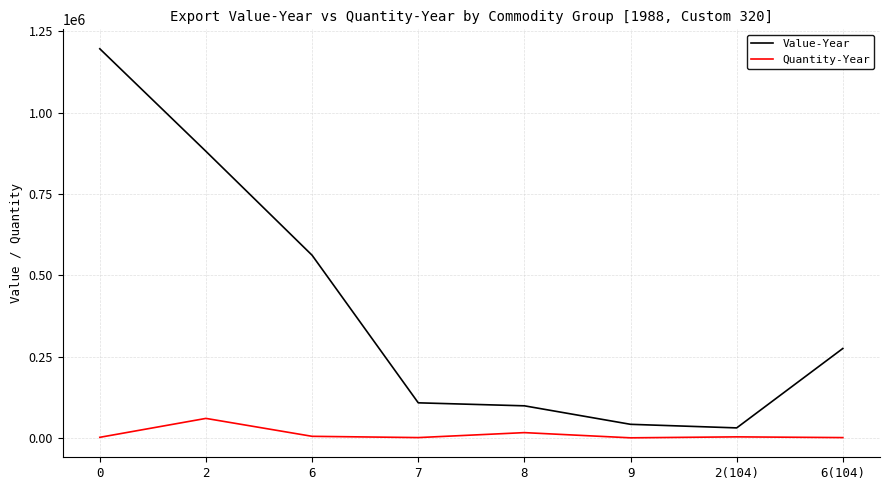

The value of Value-Year at 2 is 880940. True or false?

True